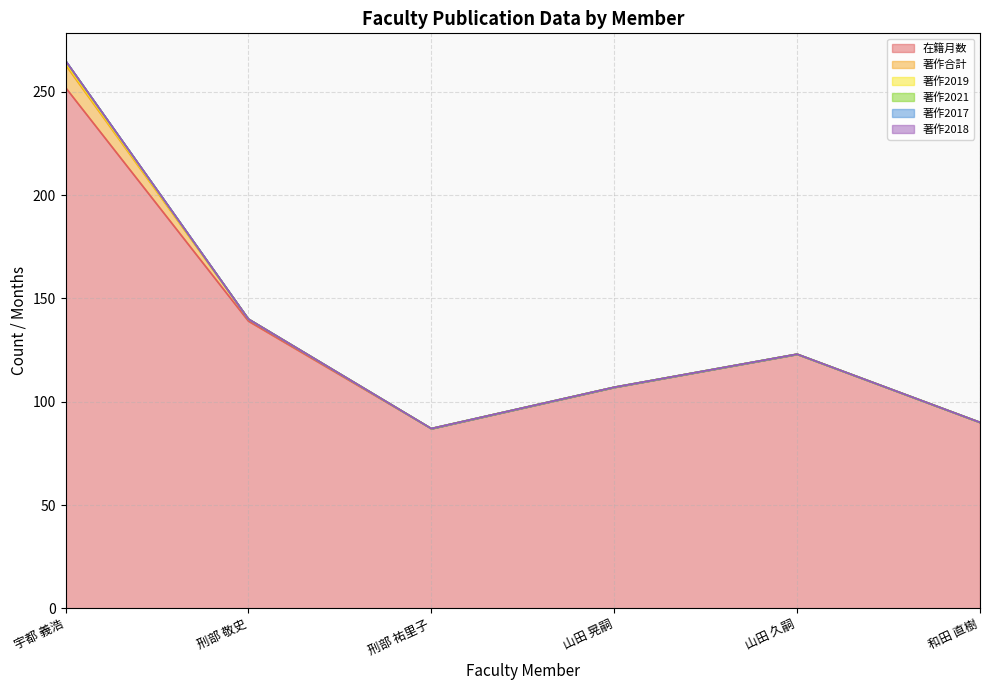

Which category has the highest value across all series?

宇都 義浩